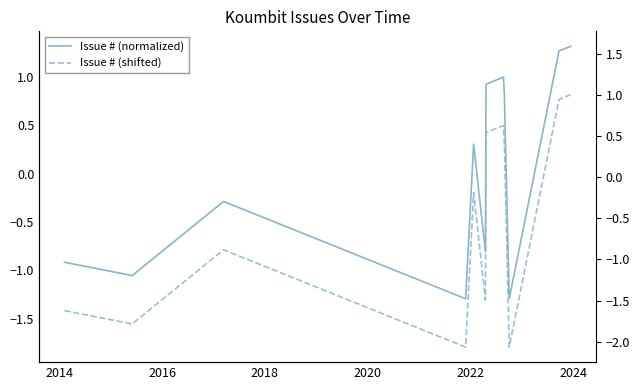

What is the average value of the Issue # (shifted) series?

-0.5